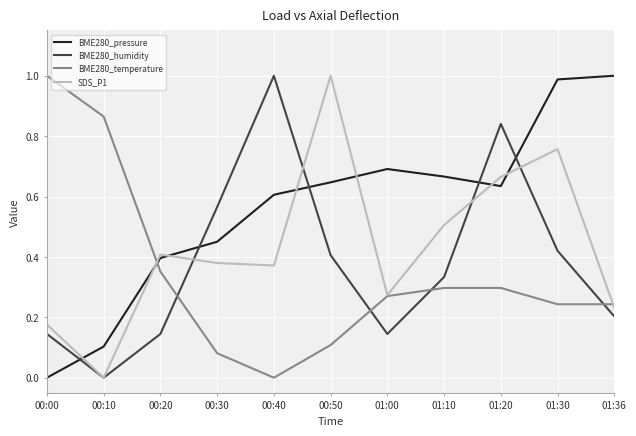

At which category does BME280_humidity reach its first local valley?

00:10